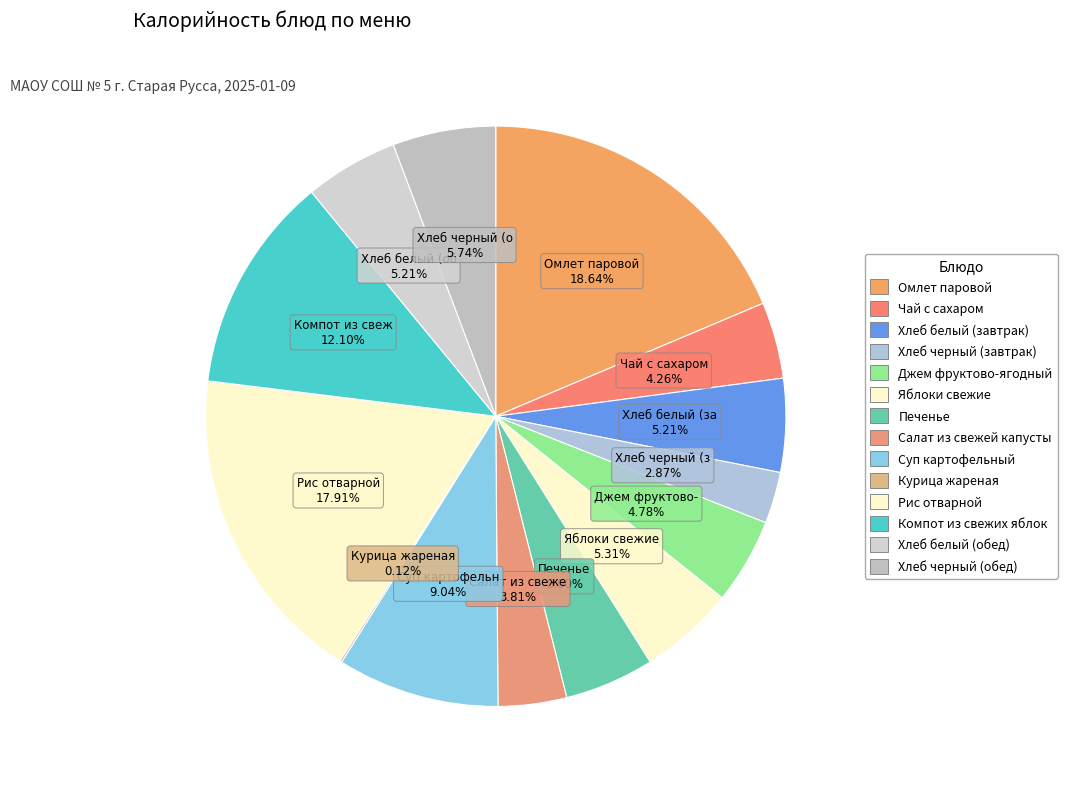

The Хлеб белый (завтрак) slice represents 5% of the pie. True or false?

True